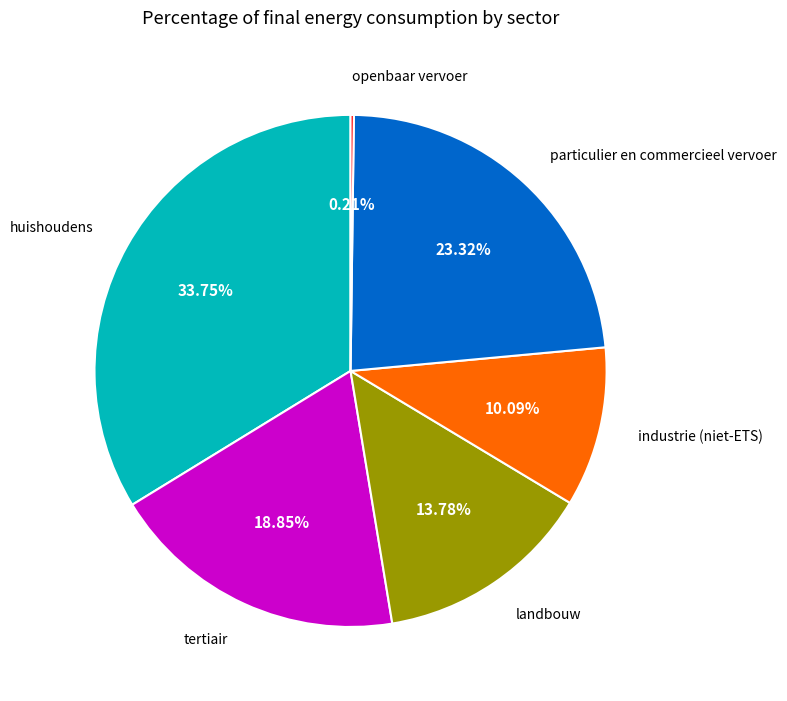

Is there a majority slice in this chart?

No